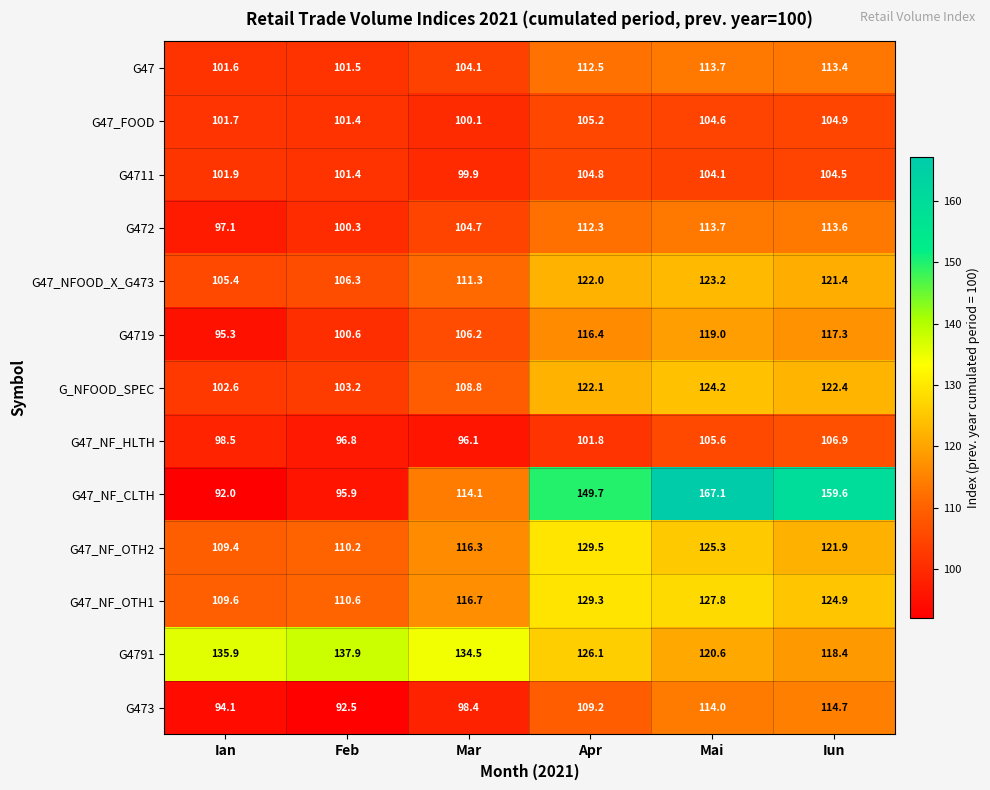

What is the difference between the G4719 values at Mar and Apr?

10.2